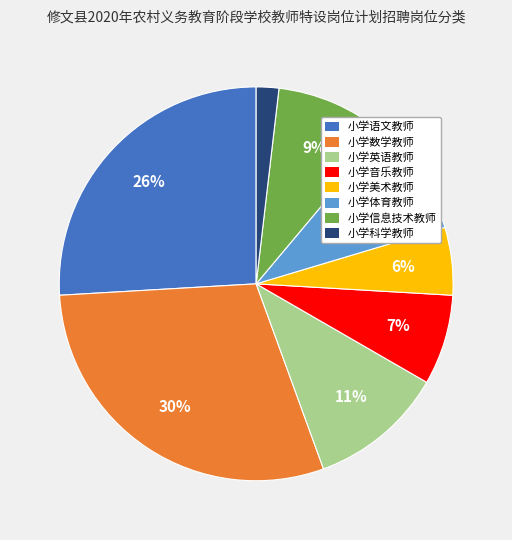

What is the smallest slice in the pie chart?

小学科学教师